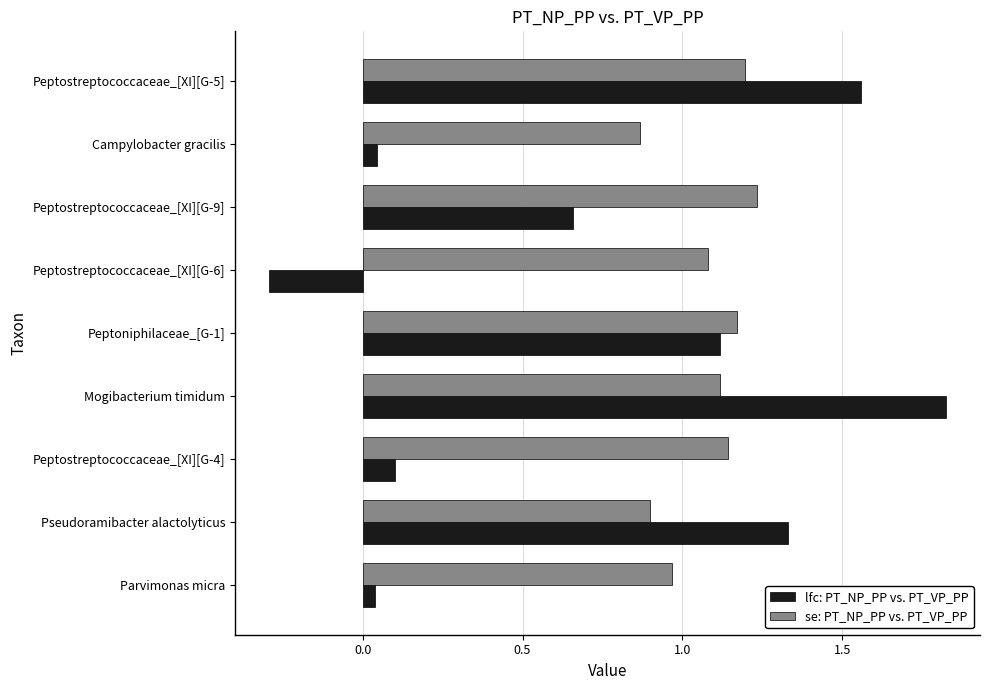

List the series in order of their overall mean, lowest first.

lfc: PT_NP_PP vs. PT_VP_PP, se: PT_NP_PP vs. PT_VP_PP